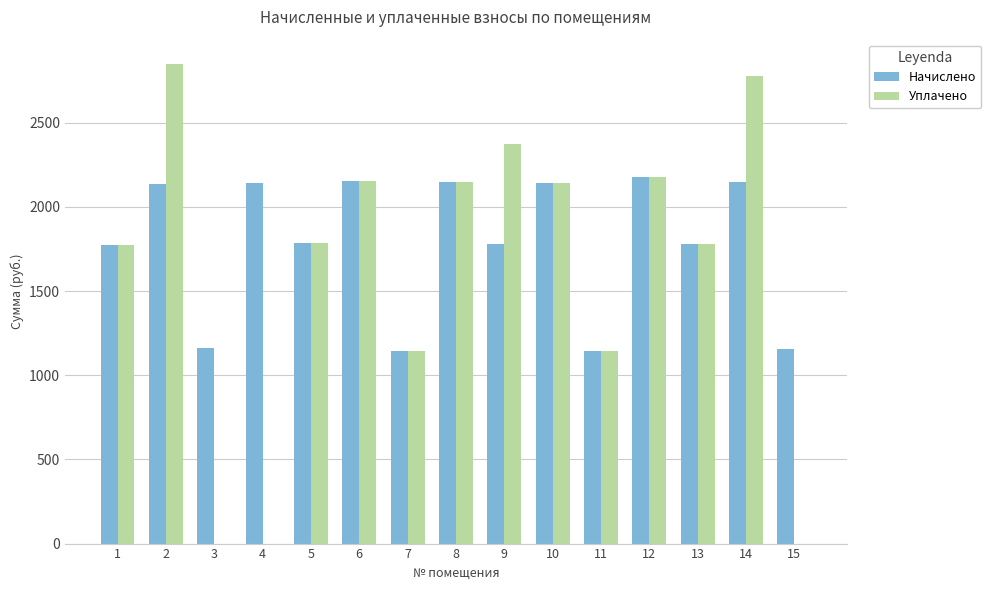

What value does the Начислено series have at 1?

1773.5